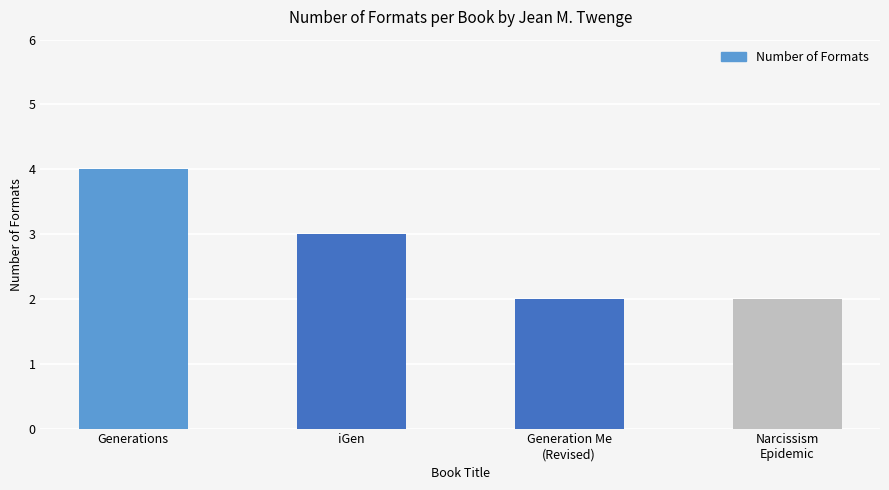

The value at Generation Me
(Revised) is 2. True or false?

True